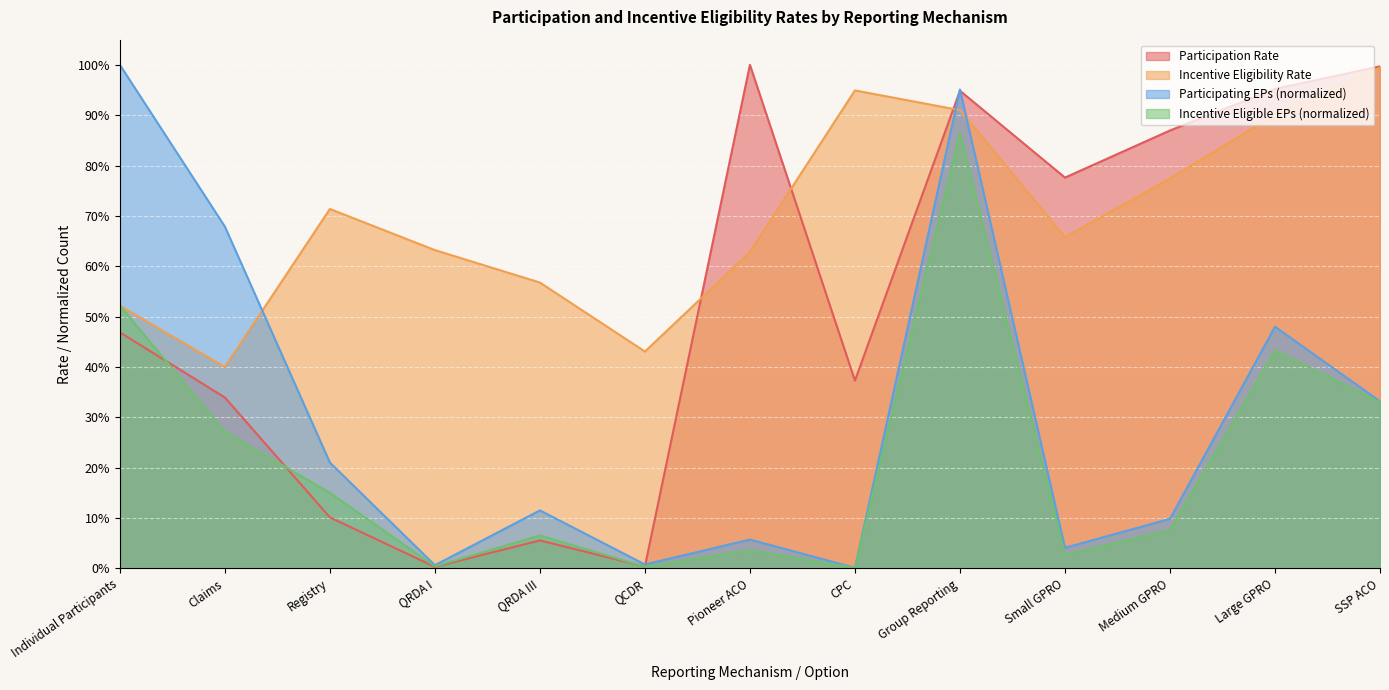

What are all the series names shown in the legend?

Participation Rate, Incentive Eligibility Rate, Participating EPs (normalized), Incentive Eligible EPs (normalized)